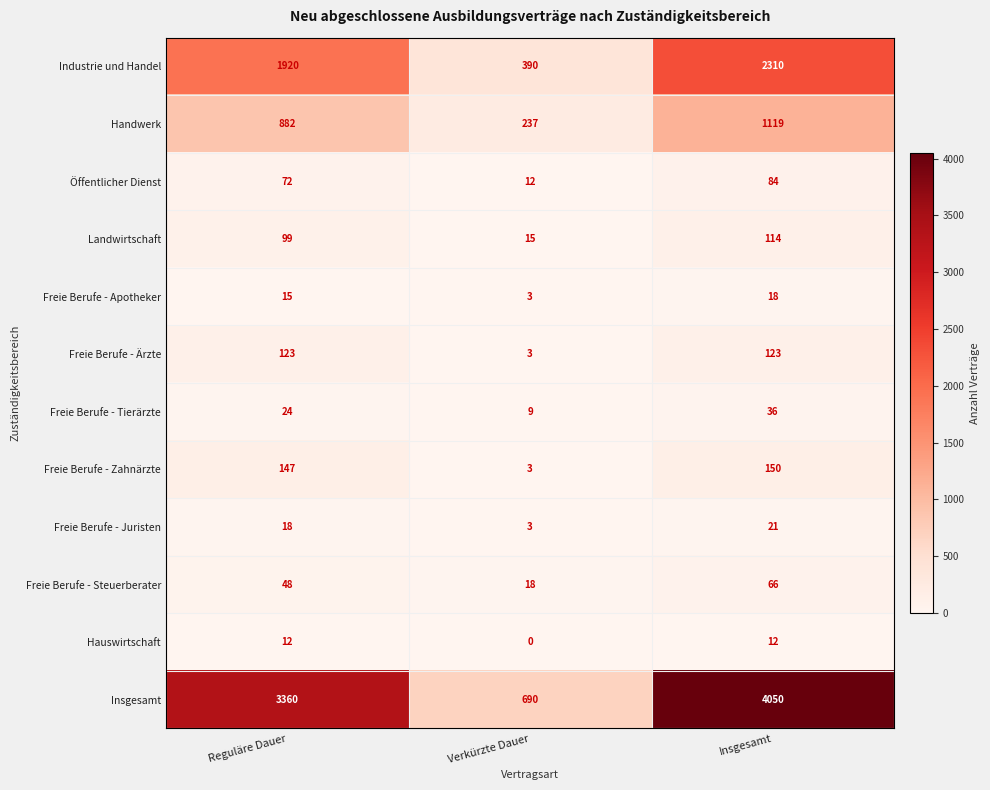

Between Verkürzte Dauer and Insgesamt, which series saw the biggest shift?

Insgesamt